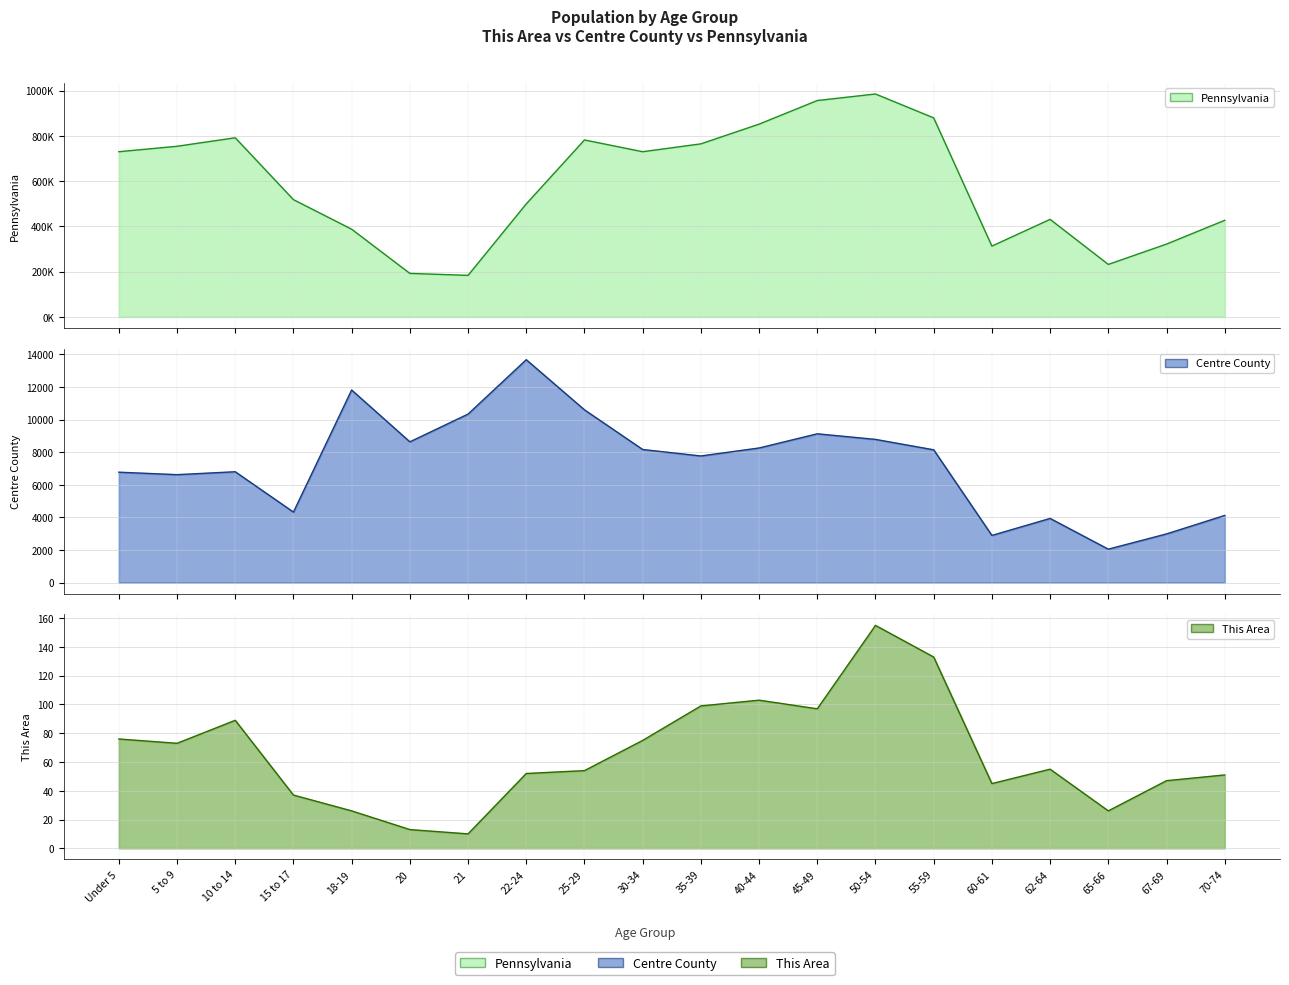

Is it true that This Area equals 97 at 45-49?

True